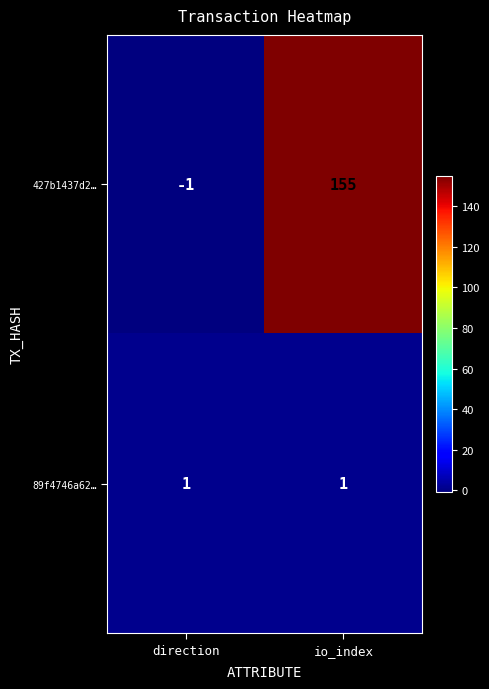

The 89f4746a62… series shows 0 at io_index. True or false?

False